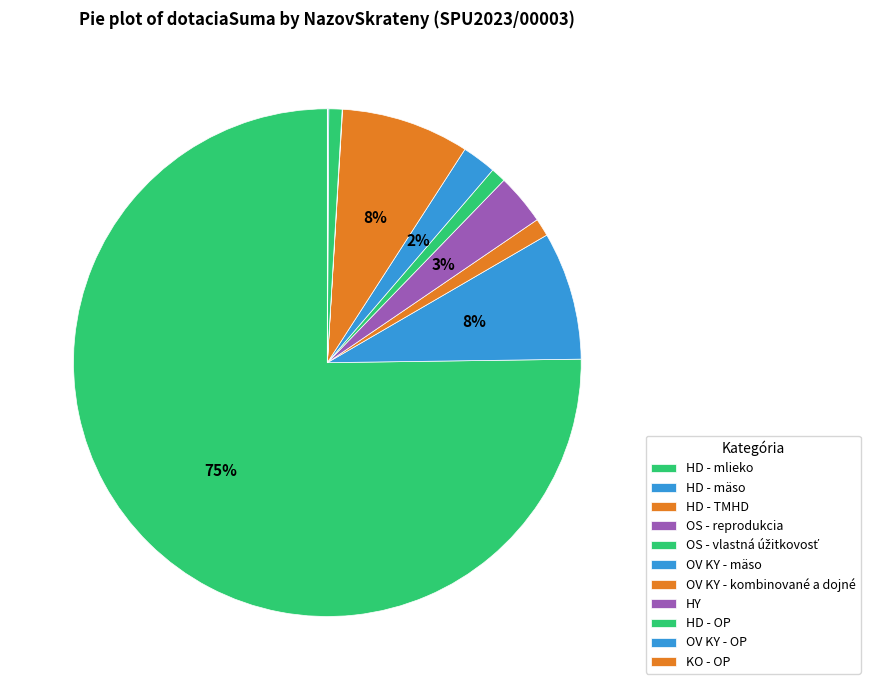

Combined, do OS - reprodukcia and HD - mäso account for over 50%?

No